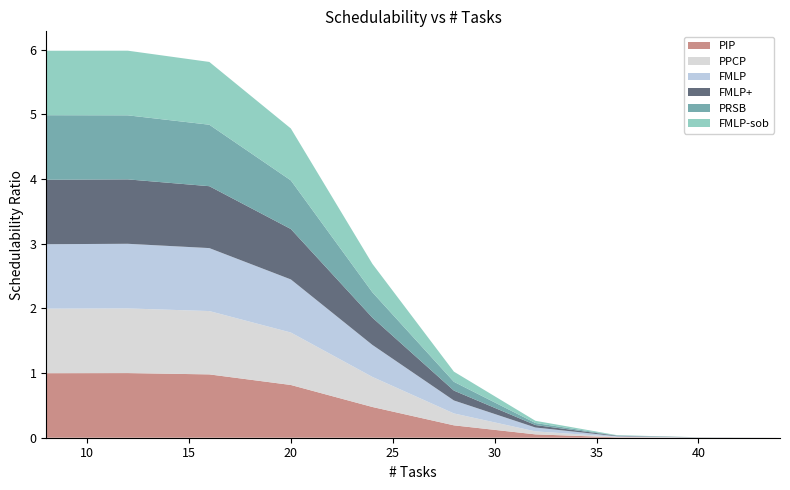

Reading left to right, extract all data points from this chart.

PIP: 8=1.0	12=1.0	16=1.0	20=0.8	24=0.5	28=0.2	32=0.1	36=0.0	40=0.0	44=0.0
PPCP: 8=1.0	12=1.0	16=1.0	20=0.8	24=0.5	28=0.2	32=0.0	36=0.0	40=0.0	44=0.0
FMLP: 8=1.0	12=1.0	16=1.0	20=0.8	24=0.5	28=0.2	32=0.1	36=0.0	40=0.0	44=0.0
FMLP+: 8=1.0	12=1.0	16=1.0	20=0.8	24=0.4	28=0.2	32=0.0	36=0.0	40=0.0	44=0.0
PRSB: 8=1.0	12=1.0	16=1.0	20=0.8	24=0.4	28=0.1	32=0.0	36=0.0	40=0.0	44=0.0
FMLP-sob: 8=1.0	12=1.0	16=1.0	20=0.8	24=0.4	28=0.2	32=0.0	36=0.0	40=0.0	44=0.0